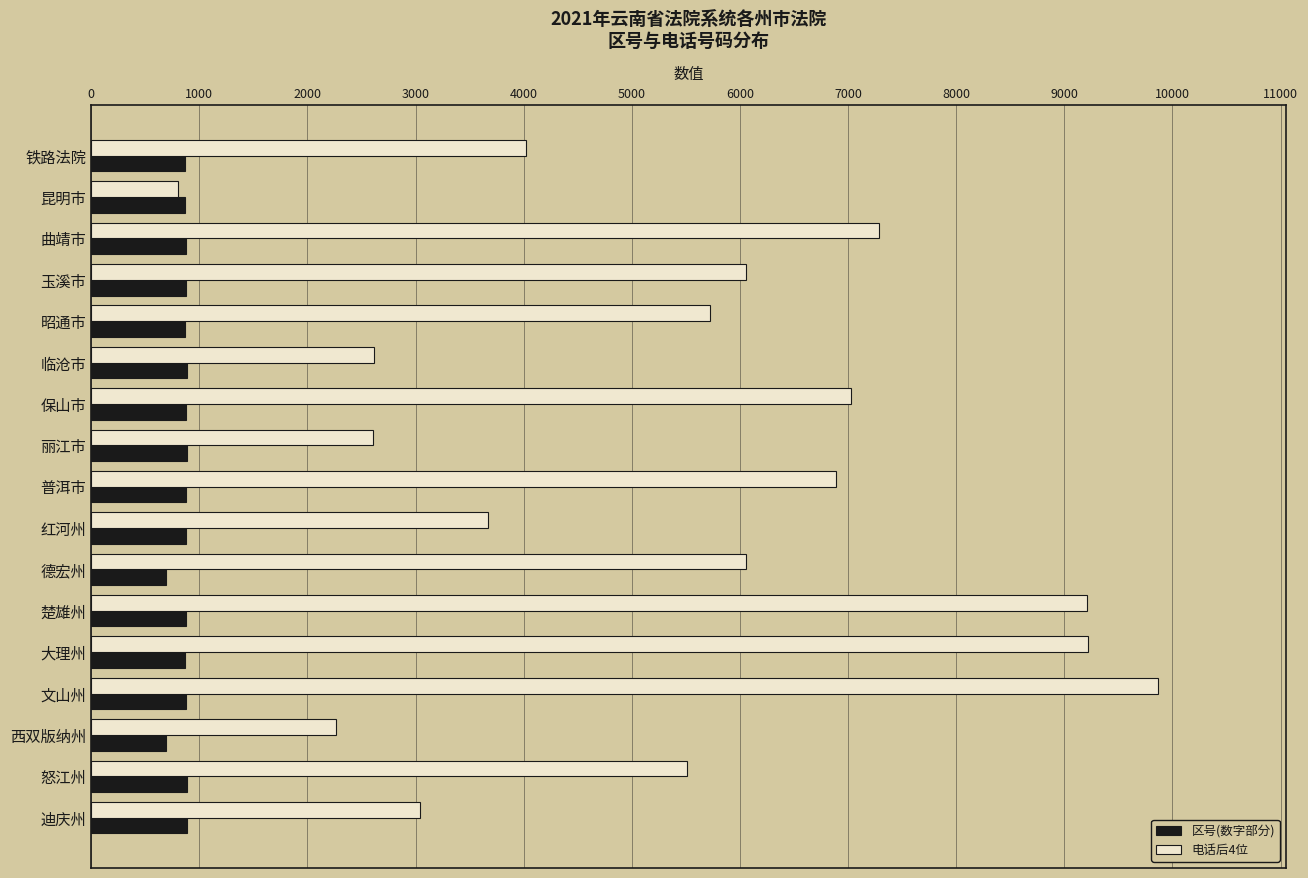

At how many categories does at least one series exceed 8454?

3